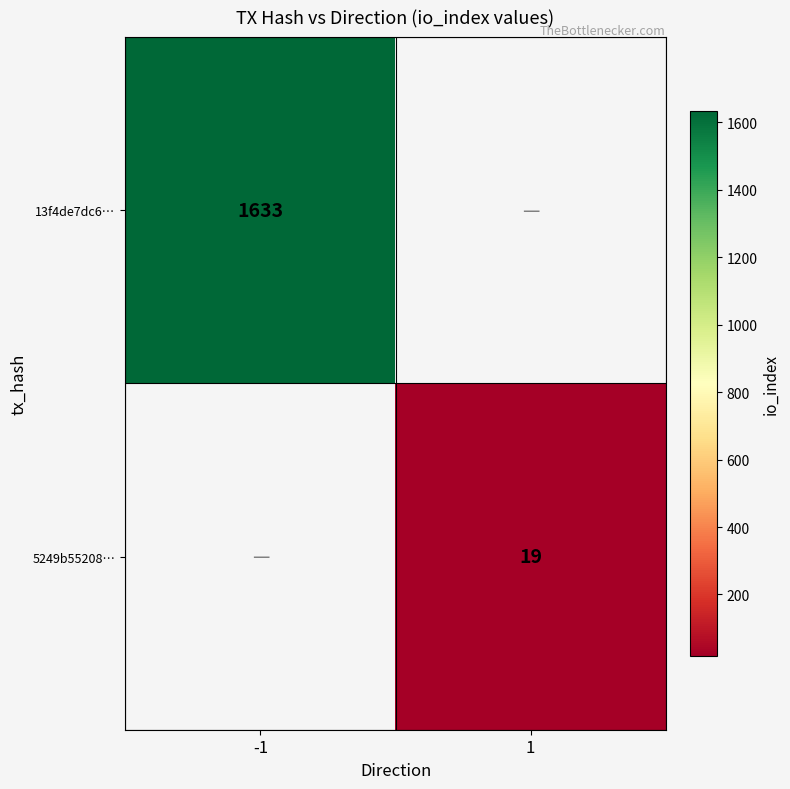

The 5249b55208… series shows 19 at 1. True or false?

True